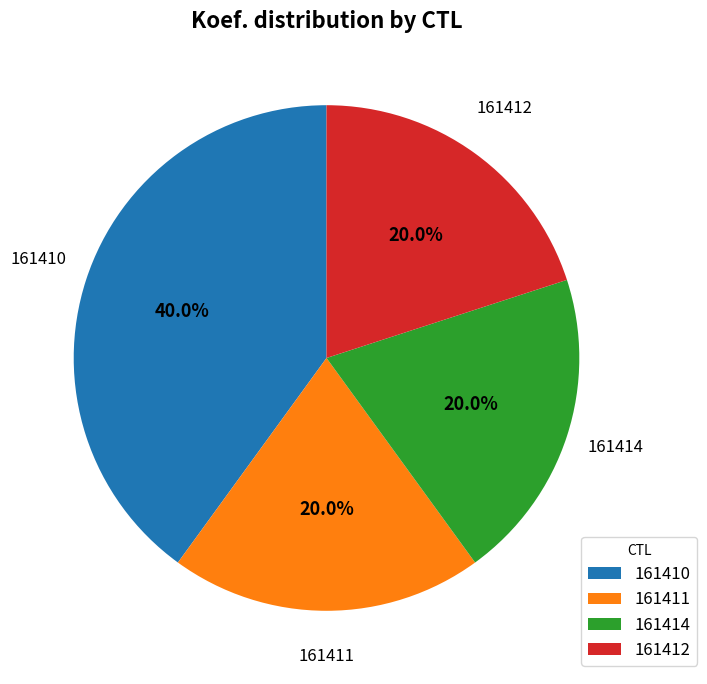

Which slice is the largest?

161410